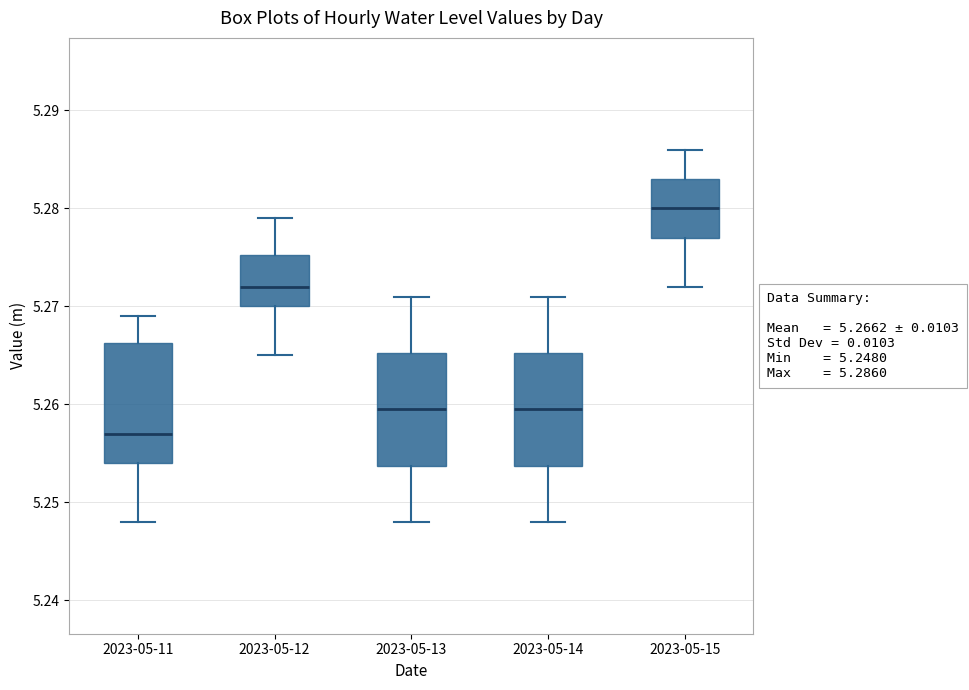

Which box has the highest median line?

2023-05-15